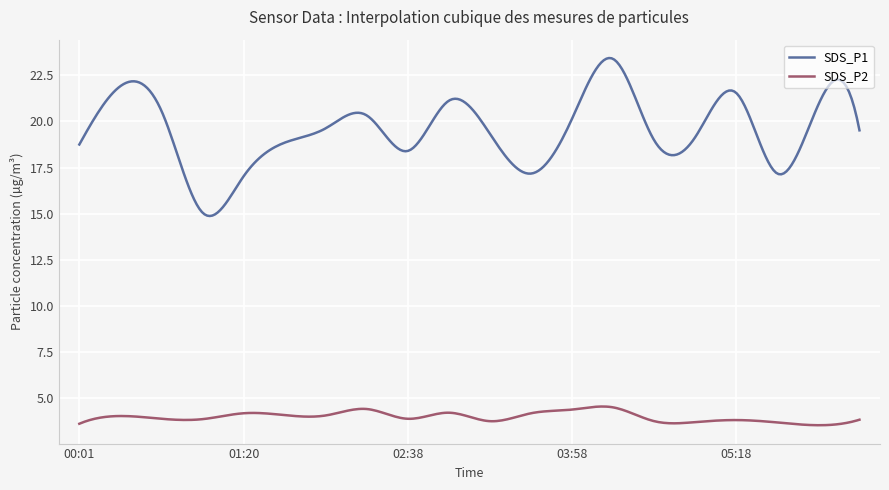

Which series has the widest spread of values?

SDS_P1